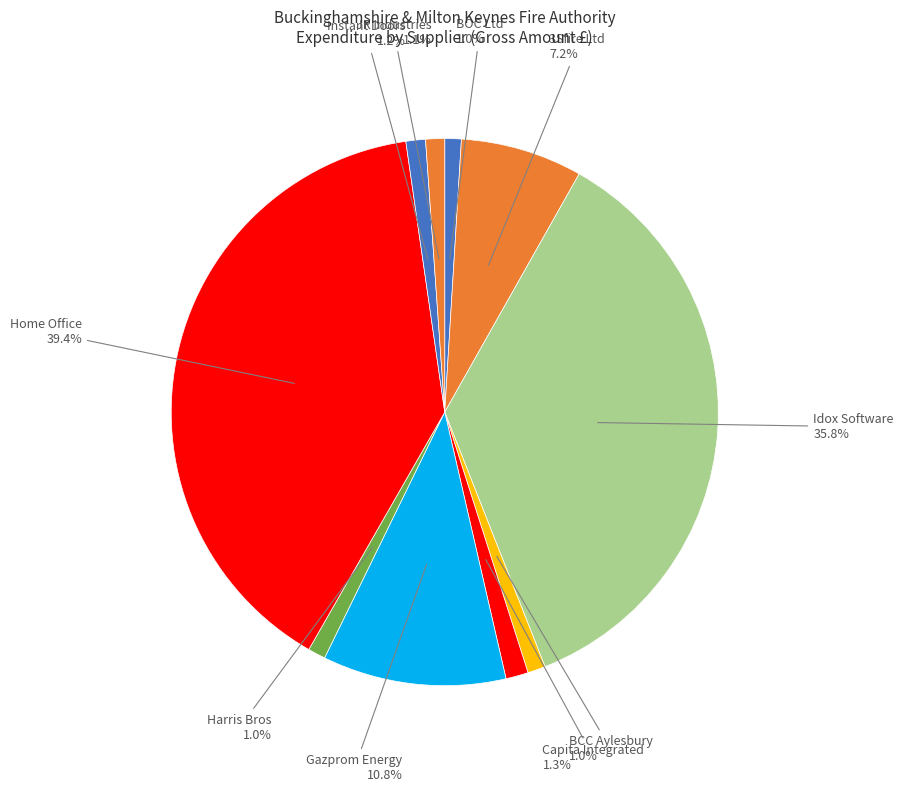

Which category has the biggest portion of the pie?

Home Office